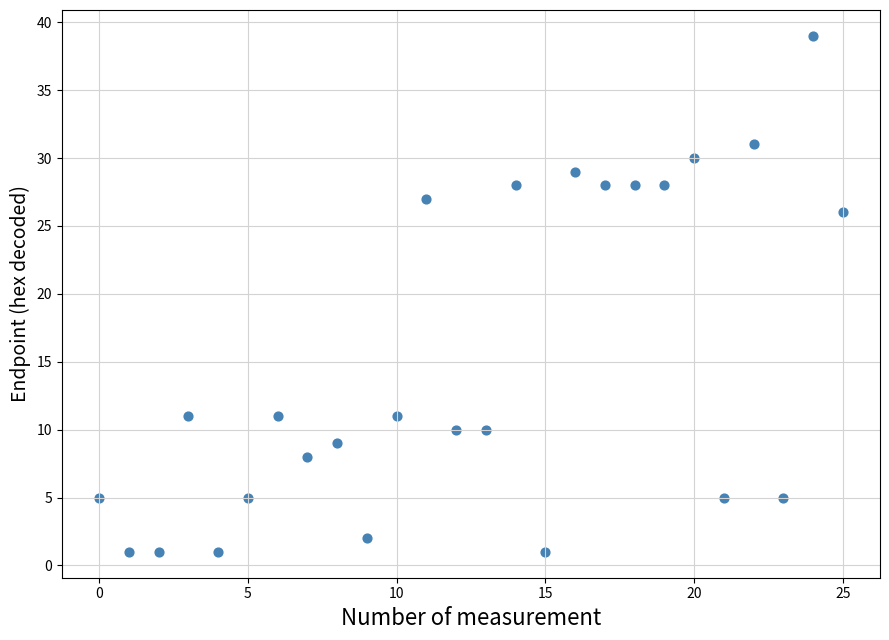

What is the range of Y values (max minus min)?

38